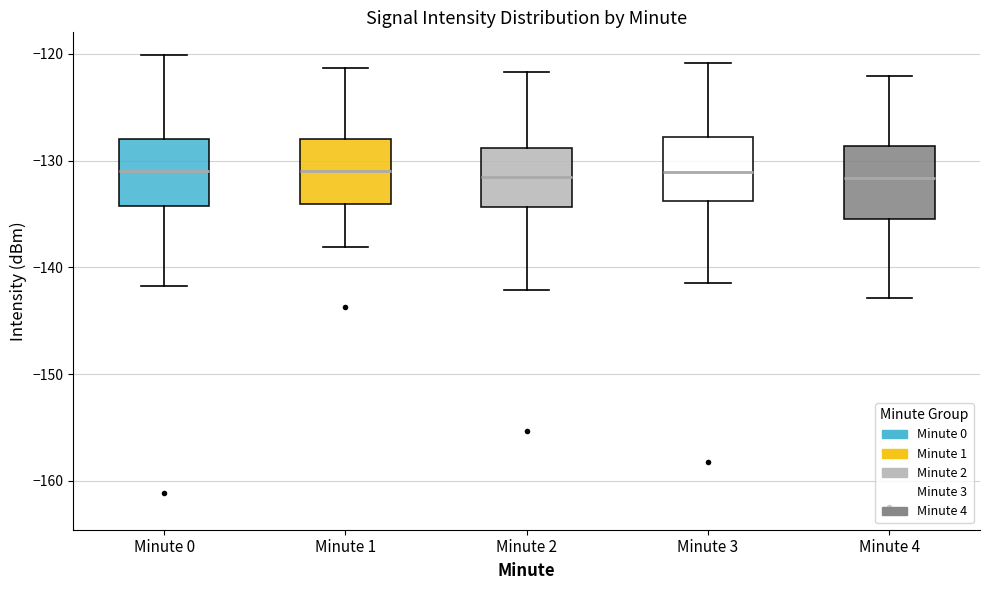

Reading left to right, read every box against the y-axis: the position of its median line, the range the box covers, and the ends of its whiskers. The values are not printed on the chart, so give them approximately, as read against the axis.

Minute 0: median -131, box -134 to -128, whiskers -142 to -120
Minute 1: median -131, box -134 to -128, whiskers -138 to -121
Minute 2: median -132, box -134 to -129, whiskers -142 to -122
Minute 3: median -131, box -134 to -128, whiskers -141 to -121
Minute 4: median -132, box -135 to -129, whiskers -143 to -122